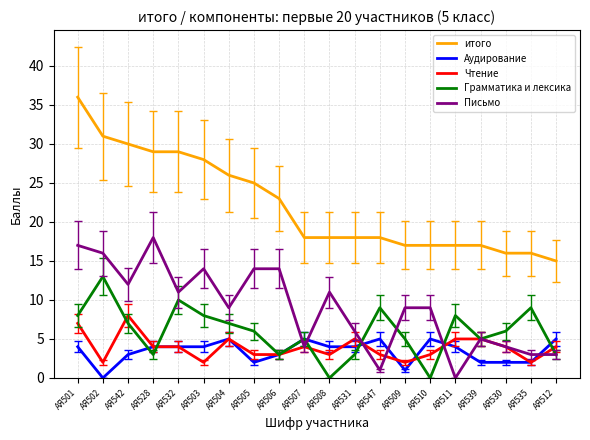

Reading left to right, extract all data points from this chart.

итого: АЯ501=36	АЯ502=31	АЯ542=30	АЯ528=29	АЯ532=29	АЯ503=28	АЯ504=26	АЯ505=25	АЯ506=23	АЯ507=18	АЯ508=18	АЯ531=18	АЯ547=18	АЯ509=17	АЯ510=17	АЯ511=17	АЯ539=17	АЯ530=16	АЯ535=16	АЯ512=15
Аудирование: АЯ501=4	АЯ502=0	АЯ542=3	АЯ528=4	АЯ532=4	АЯ503=4	АЯ504=5	АЯ505=2	АЯ506=3	АЯ507=5	АЯ508=4	АЯ531=4	АЯ547=5	АЯ509=1	АЯ510=5	АЯ511=4	АЯ539=2	АЯ530=2	АЯ535=2	АЯ512=5
Чтение: АЯ501=7	АЯ502=2	АЯ542=8	АЯ528=4	АЯ532=4	АЯ503=2	АЯ504=5	АЯ505=3	АЯ506=3	АЯ507=4	АЯ508=3	АЯ531=5	АЯ547=3	АЯ509=2	АЯ510=3	АЯ511=5	АЯ539=5	АЯ530=4	АЯ535=2	АЯ512=4
Грамматика и лексика: АЯ501=8	АЯ502=13	АЯ542=7	АЯ528=3	АЯ532=10	АЯ503=8	АЯ504=7	АЯ505=6	АЯ506=3	АЯ507=5	АЯ508=0	АЯ531=3	АЯ547=9	АЯ509=5	АЯ510=0	АЯ511=8	АЯ539=5	АЯ530=6	АЯ535=9	АЯ512=3
Письмо: АЯ501=17	АЯ502=16	АЯ542=12	АЯ528=18	АЯ532=11	АЯ503=14	АЯ504=9	АЯ505=14	АЯ506=14	АЯ507=4	АЯ508=11	АЯ531=6	АЯ547=1	АЯ509=9	АЯ510=9	АЯ511=0	АЯ539=5	АЯ530=4	АЯ535=3	АЯ512=3